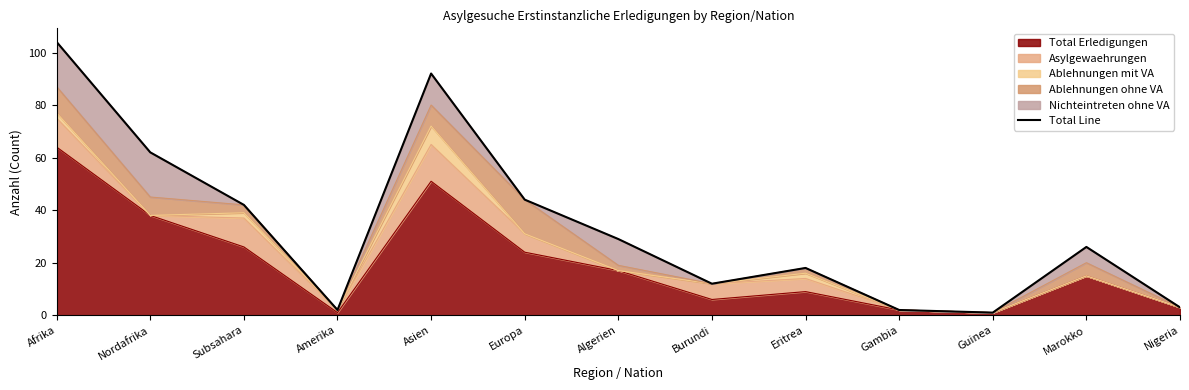

What is the value of the 7th point from the left?

29